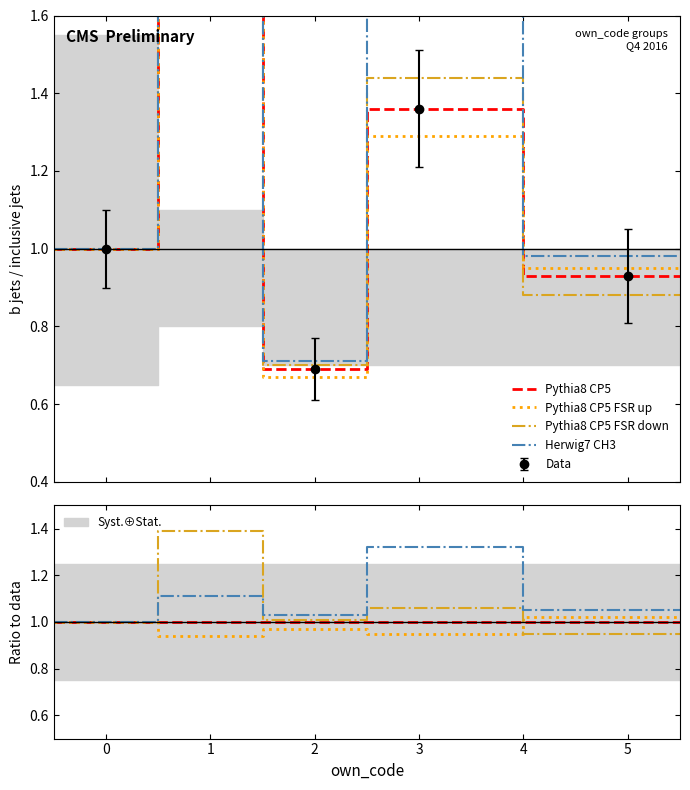

True or false: Herwig7 CH3 and Pythia8 CP5 cross at least once.

False